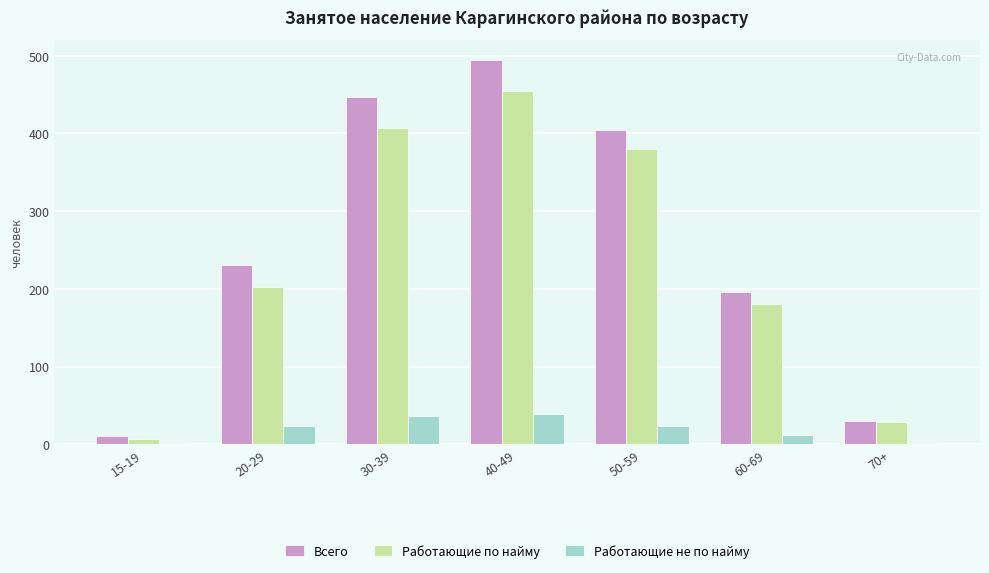

What is the total value across all series at 50-59?

807